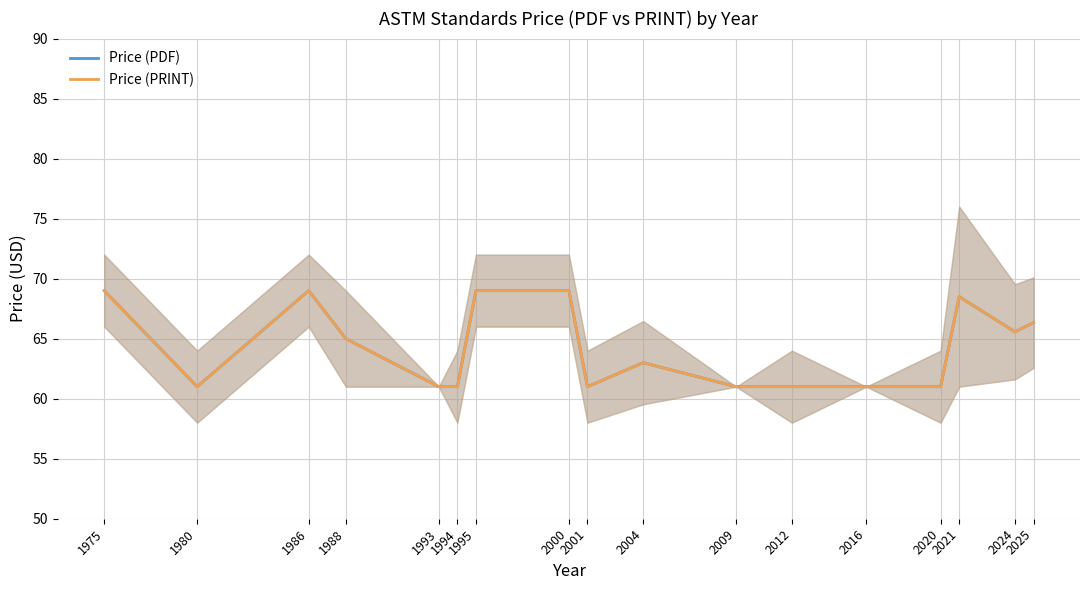

List the labels in order of Price (PRINT) value, smallest first.

1980, 1993, 1994, 2001, 2009, 2012, 2016, 2020, 2004, 1988, 2024, 2025, 2021, 1975, 1986, 1995, 2000